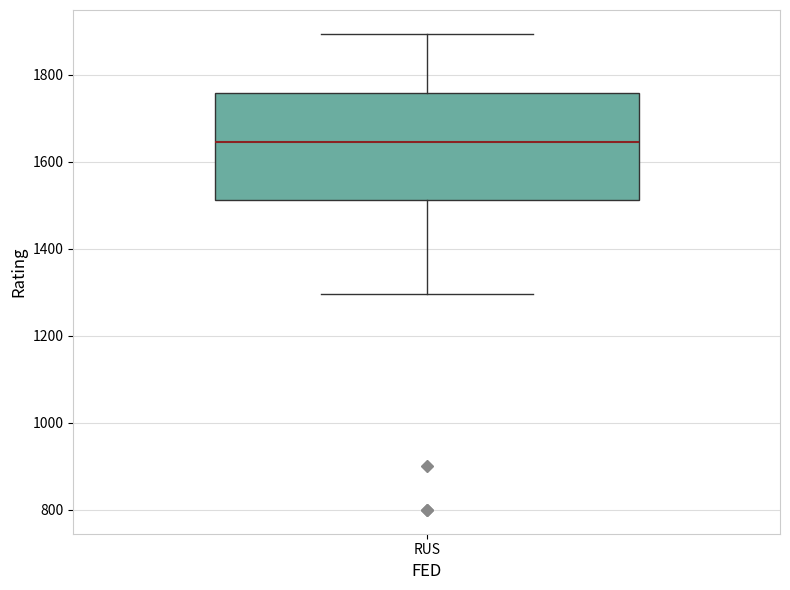

Read this box plot against the y-axis: the position of the median line, the range covered by the box, and the ends of both whiskers. The values are not printed on the chart, so give them approximately, as read against the axis.

median 1640, box 1520 to 1760, whiskers 1300 to 1900